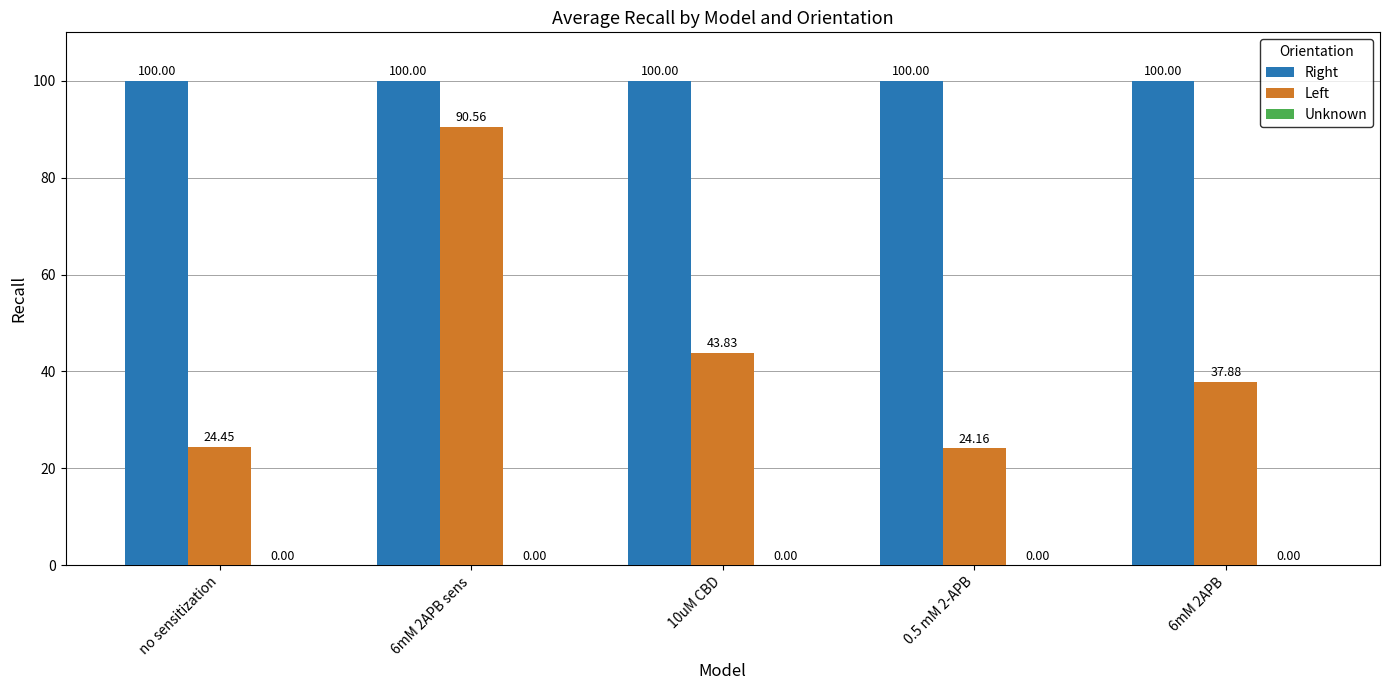

Which series changed the most between no sensitization and 10uM CBD?

Left